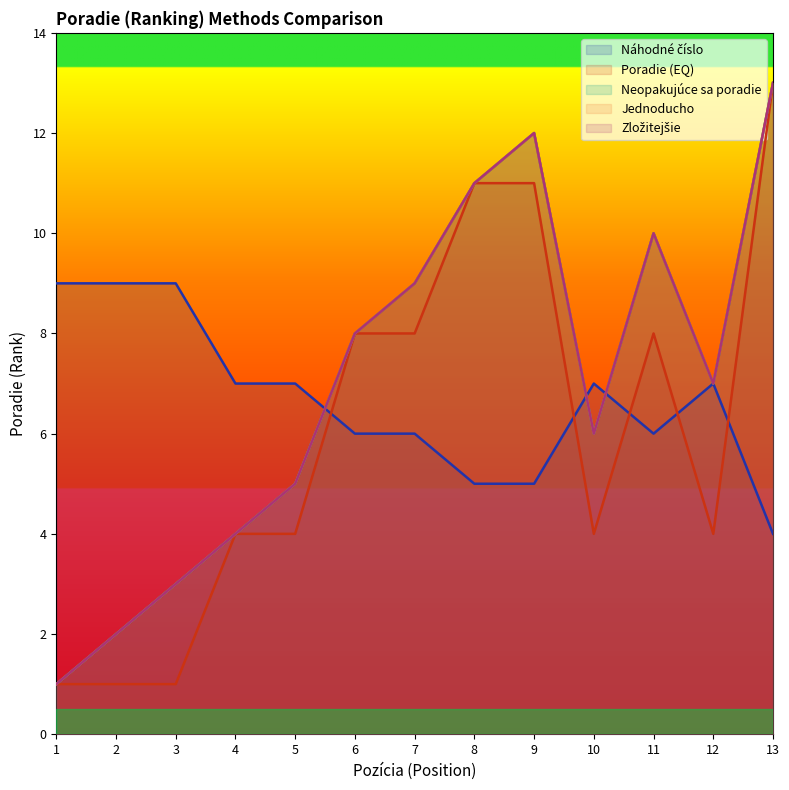

At 10, list the series in order from smallest to largest.

Poradie (EQ), Neopakujúce sa poradie, Jednoducho, Zložitejšie, Náhodné číslo